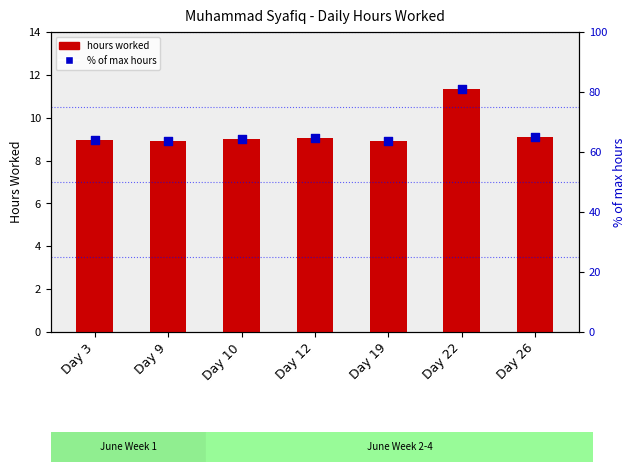

Which series reaches the maximum Y coordinate?

% of max hours